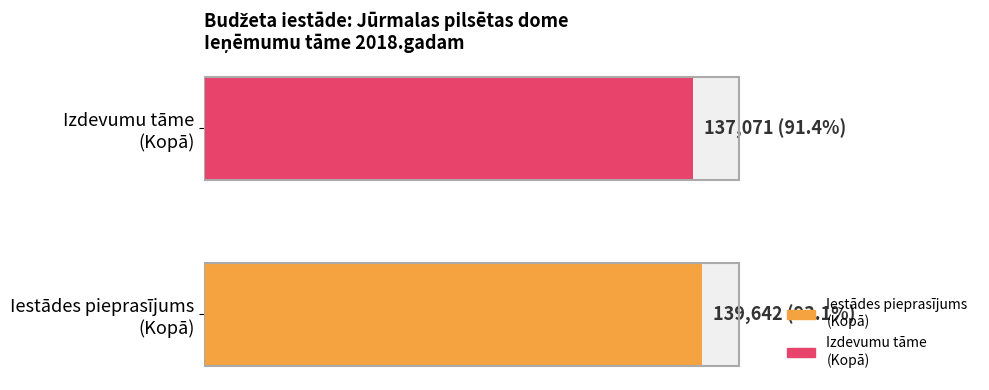

The Izdevumu tāme 2018.gadam (Kopā) series shows 43989 at Pārējie ieņēmumi. True or false?

False